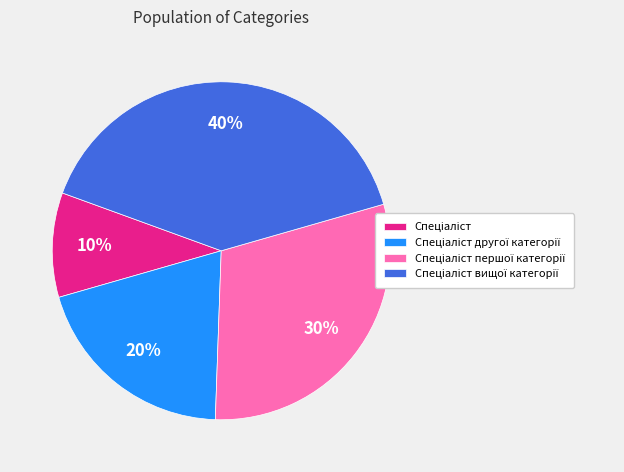

Does any single category account for the majority?

No